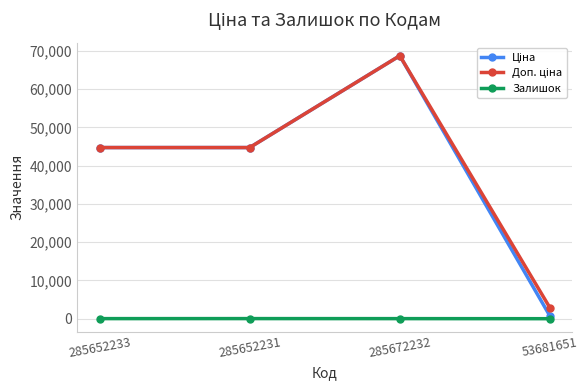

Which category has the highest value across all series?

285672232